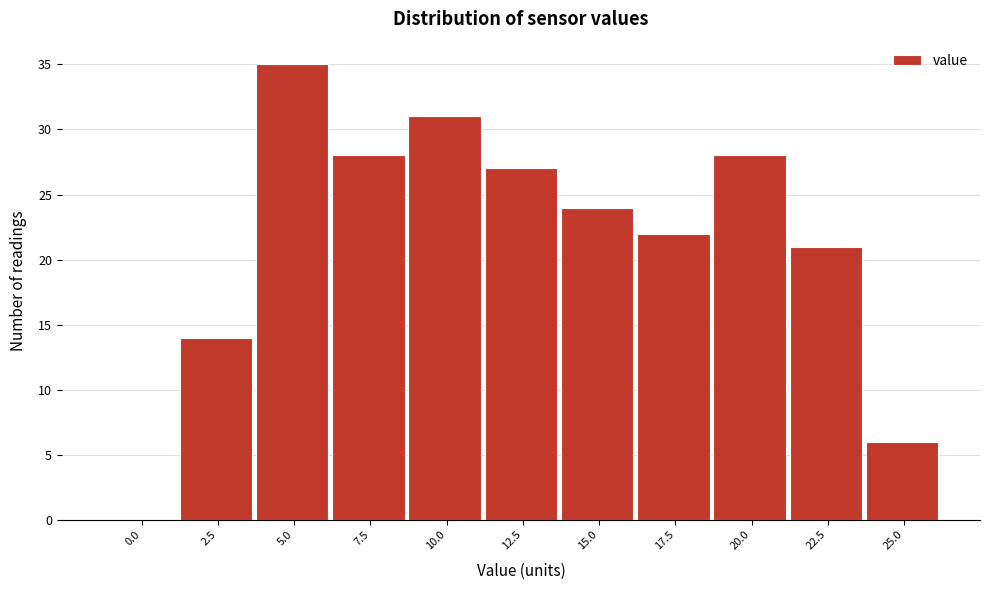

Reading left to right, transcribe all the data shown in this chart.

0.0=0	2.5=14	5.0=35	7.5=28	10.0=31	12.5=27	15.0=24	17.5=22	20.0=28	22.5=21	25.0=6